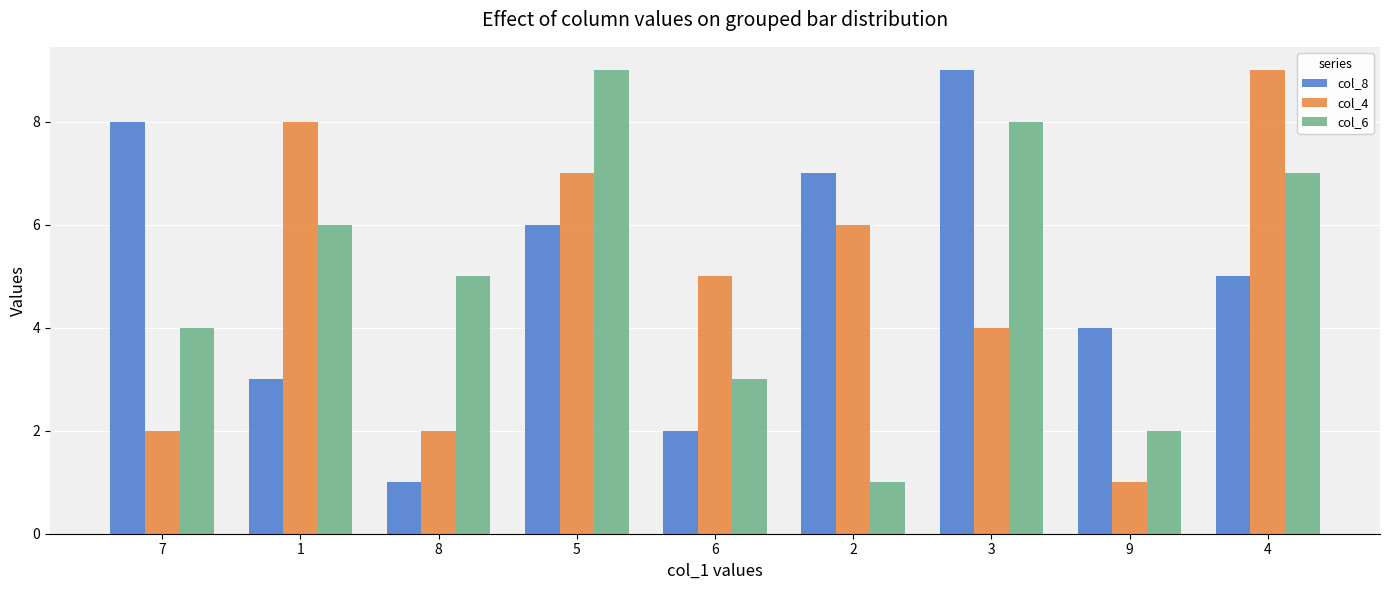

Reading left to right, transcribe all the data shown in this chart.

col_8: 8	3	1	6	2	7	9	4	5
col_4: 2	8	2	7	5	6	4	1	9
col_6: 4	6	5	9	3	1	8	2	7